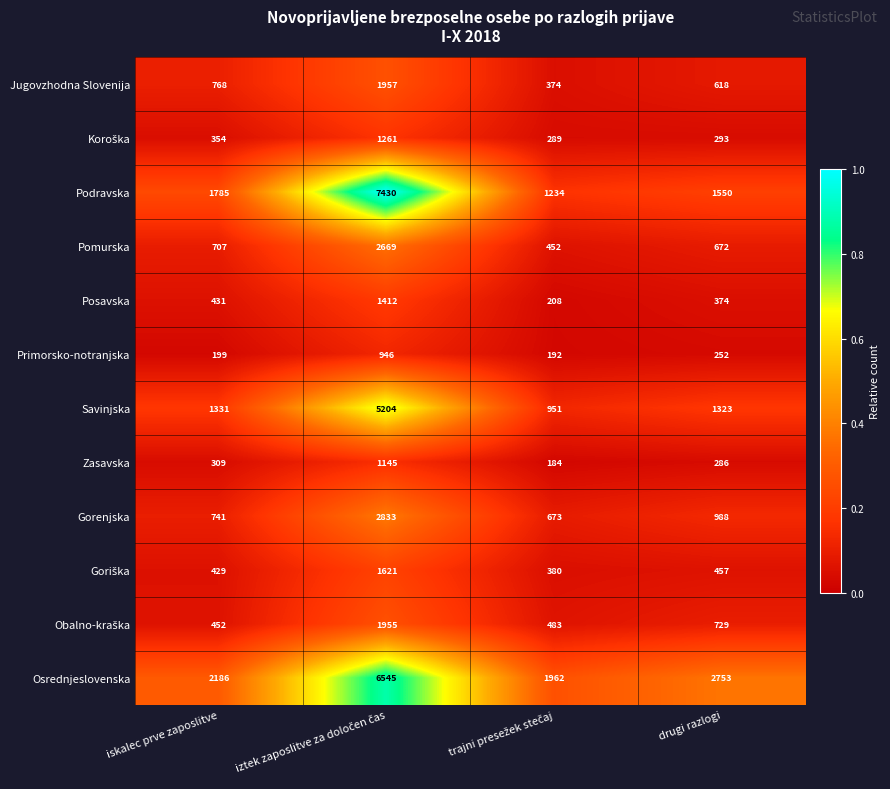

Which series has the largest range (max minus min)?

Podravska